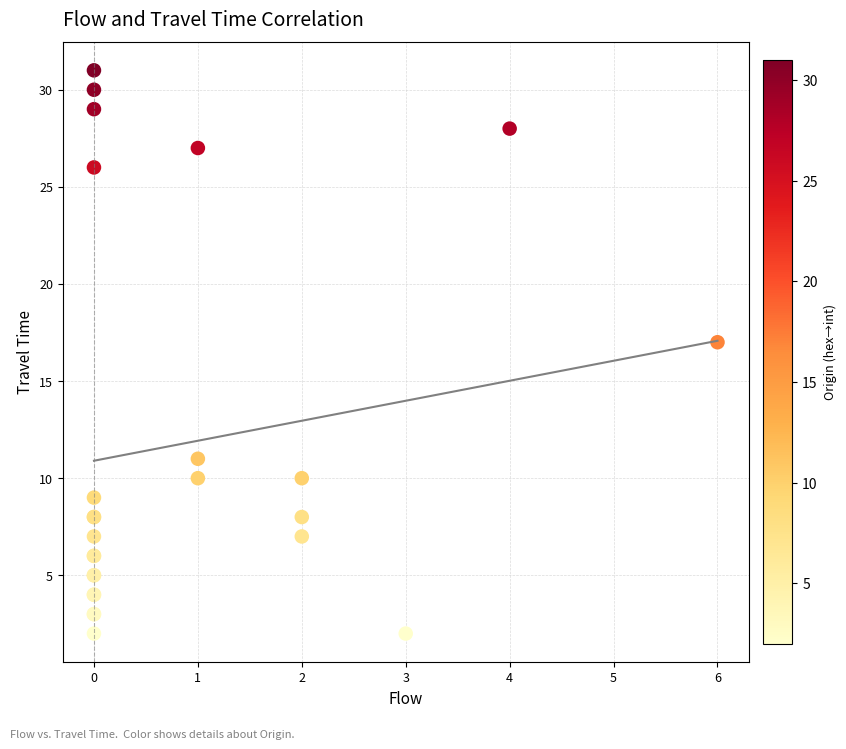

What Y value in the scatter plot is closest to 16?

17